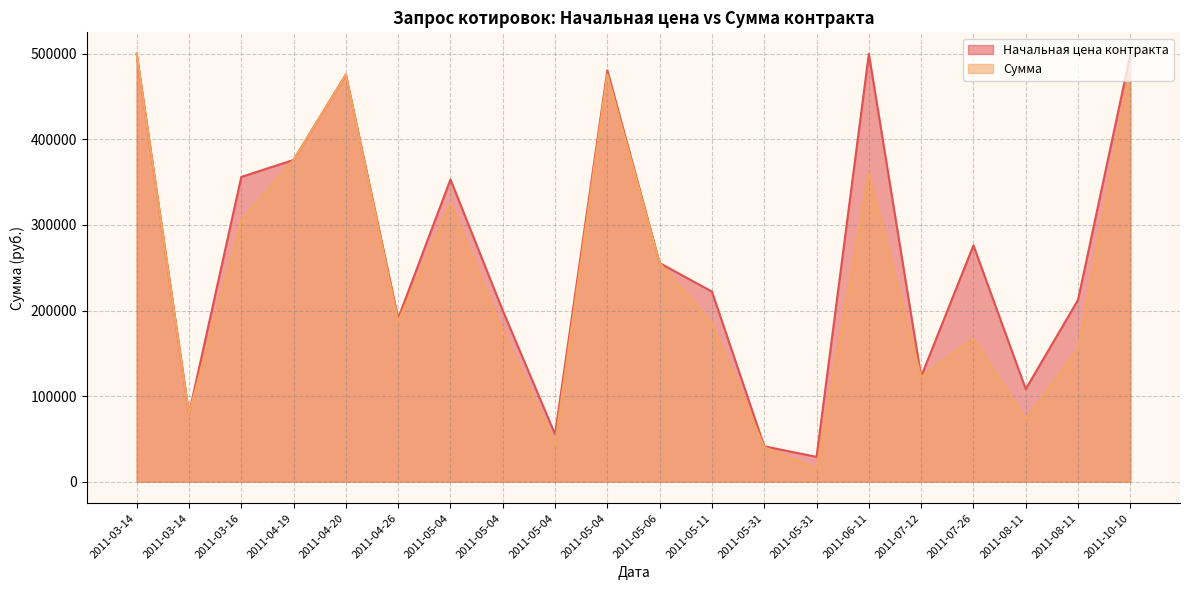

Which label corresponds to the smallest value in the chart?

2011-05-31